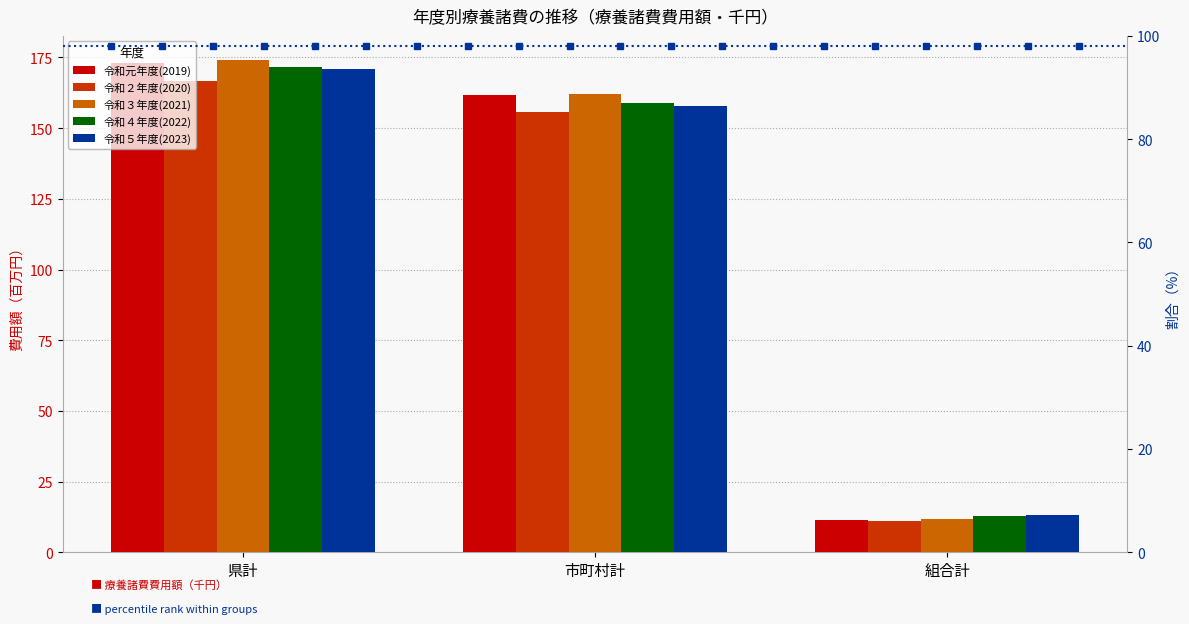

What is the total value across all series at 組合計?

60.5